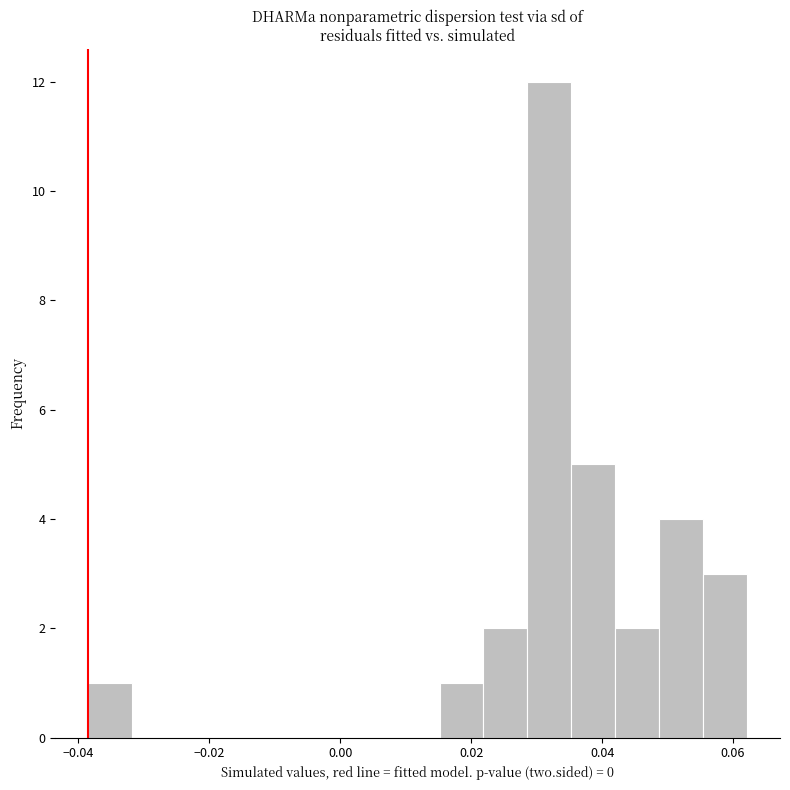

Read against the x-axis, roughly where is the centre of the tallest bar?

0.032